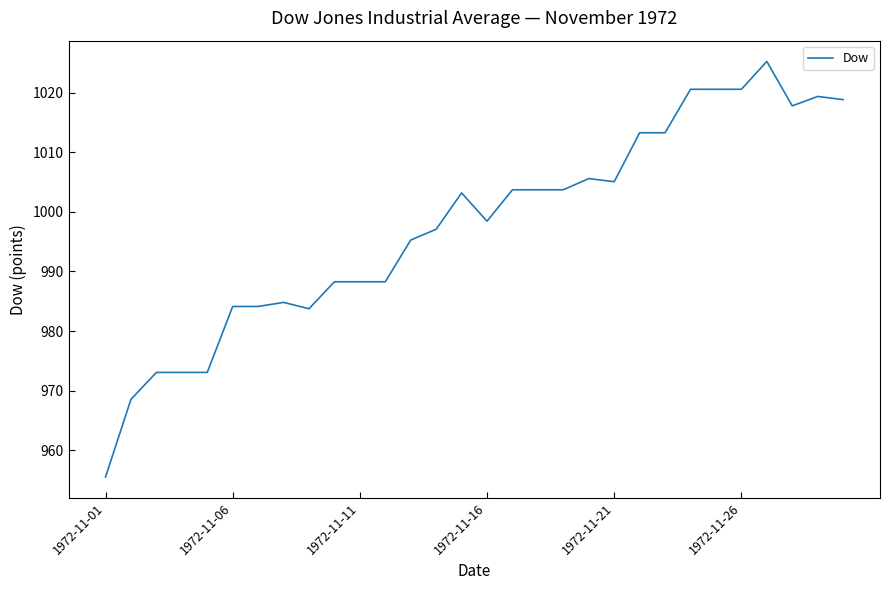

What is the smallest value displayed?

955.5